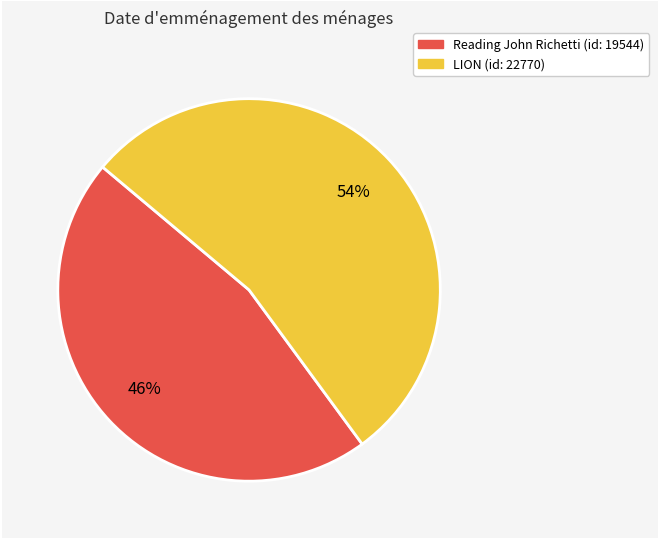

To the nearest percent, what is the combined percentage of Reading John Richetti (id: 19544) and LION (id: 22770)?

100%